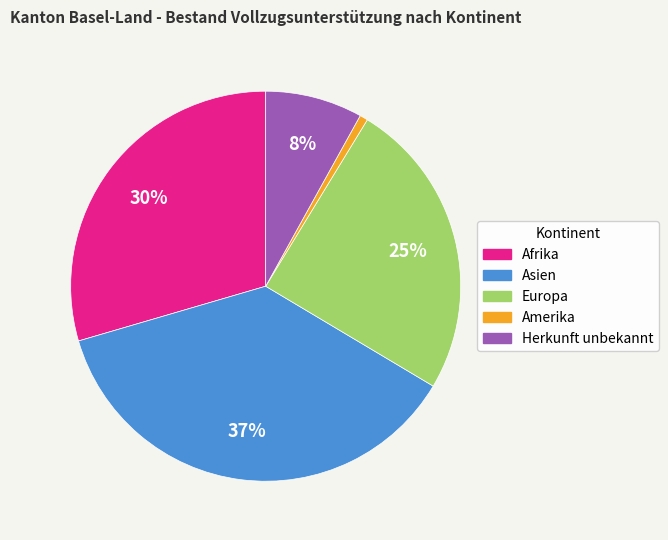

Is the sum of Afrika and Asien greater than half?

Yes